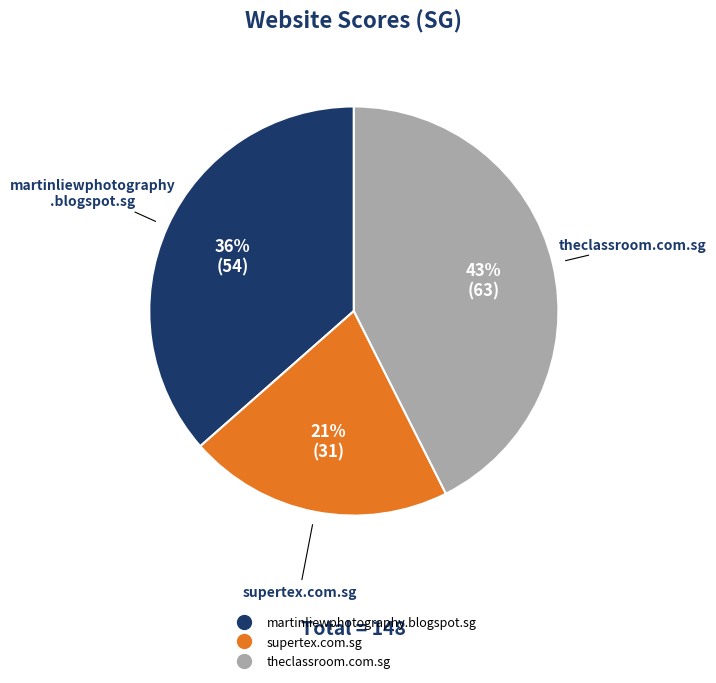

True or false: supertex.com.sg accounts for 21% of the total.

True